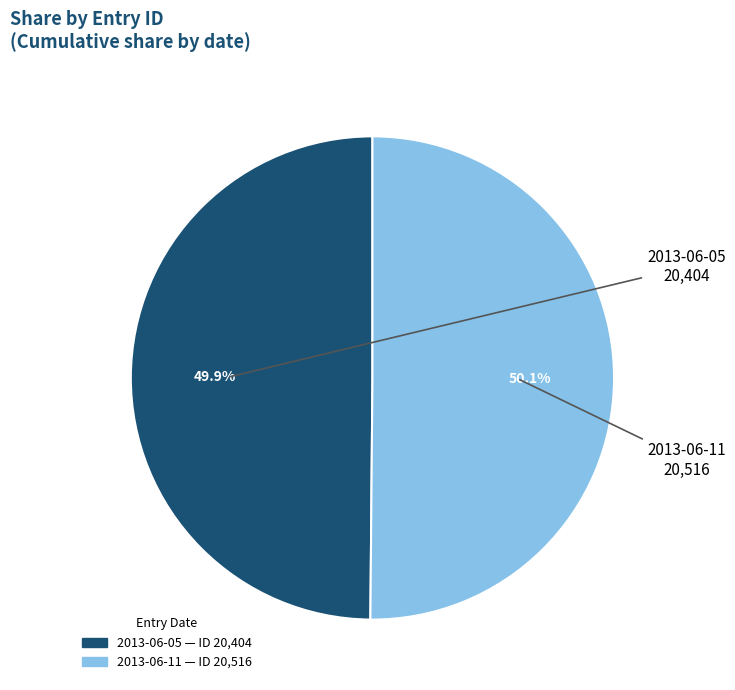

What is the ratio of the value at 2013-06-05 to the value at 2013-06-11?

1.0